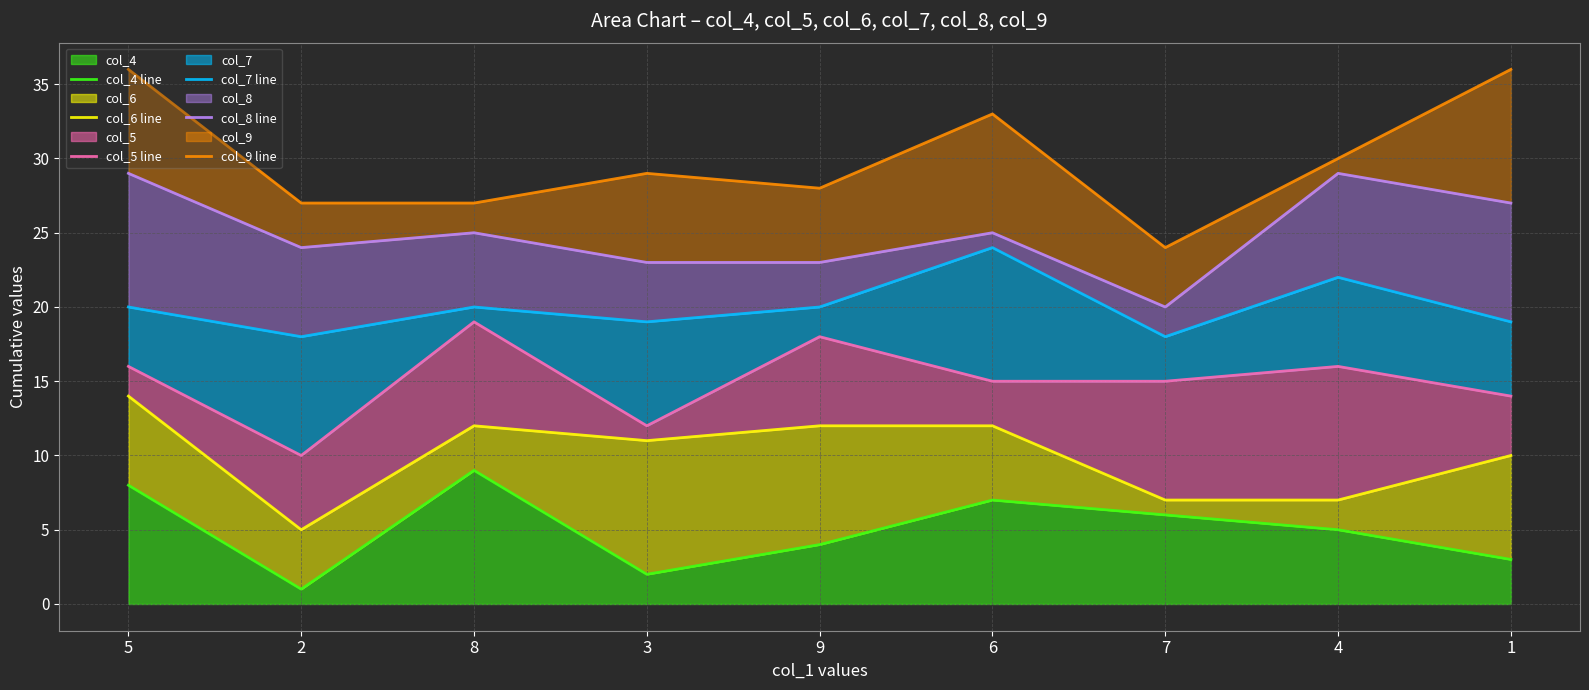

What is the spread (max minus min) of values at 7?

18